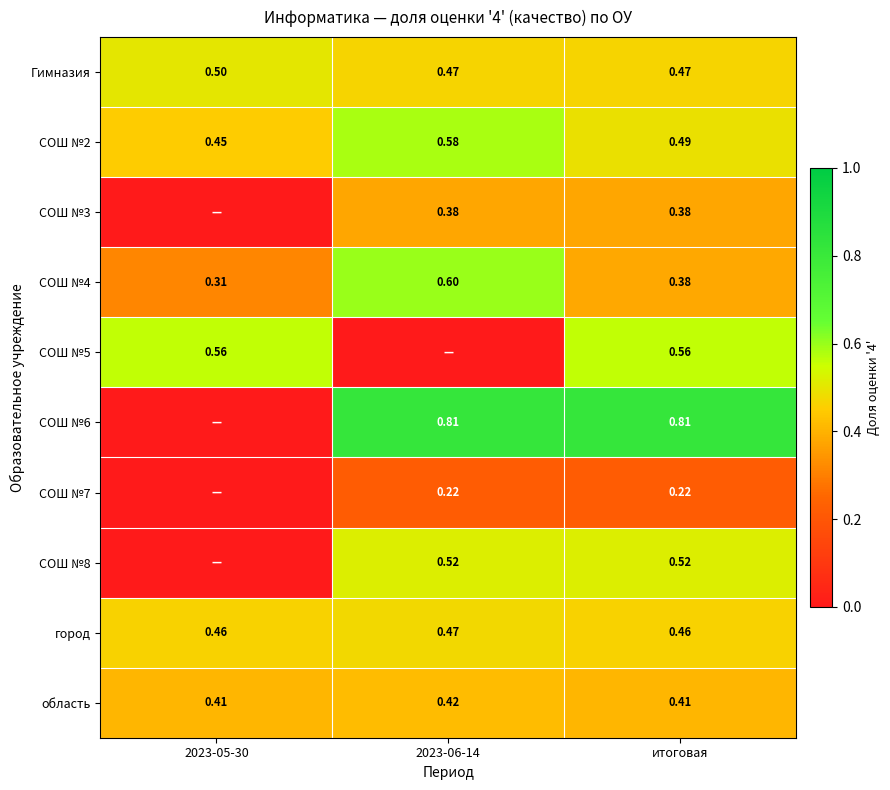

What is the lowest value of the Гимназия series?

0.5